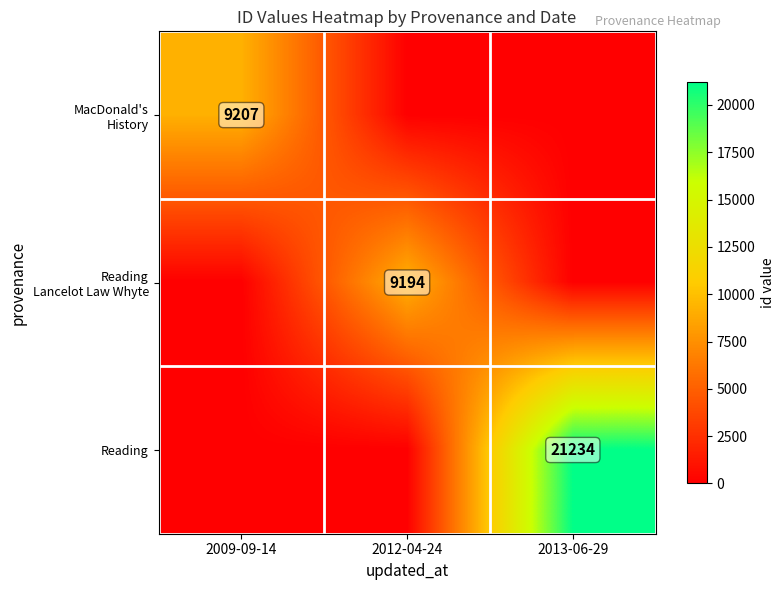

The Reading series shows 6980 at 2013-06-29. True or false?

False